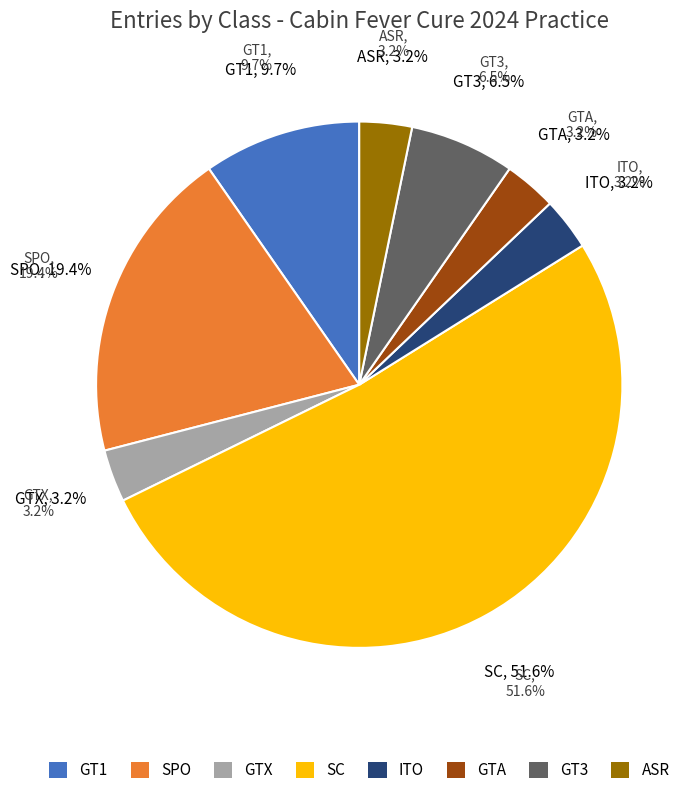

Combined, do GTA and ITO account for over 50%?

No